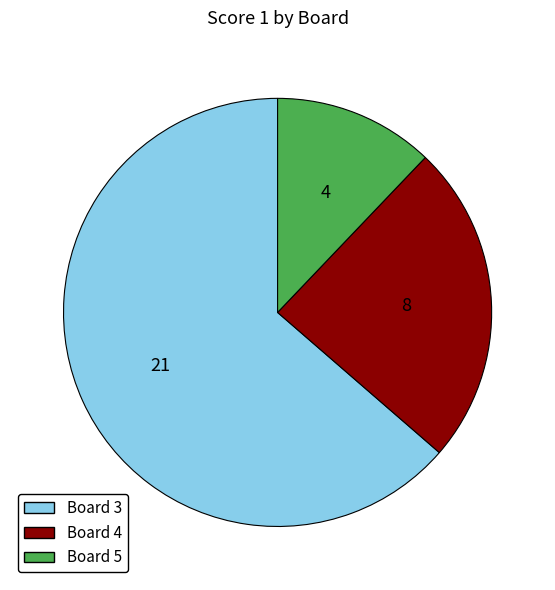

Combined, do Board 3 and Board 4 account for over 50%?

Yes